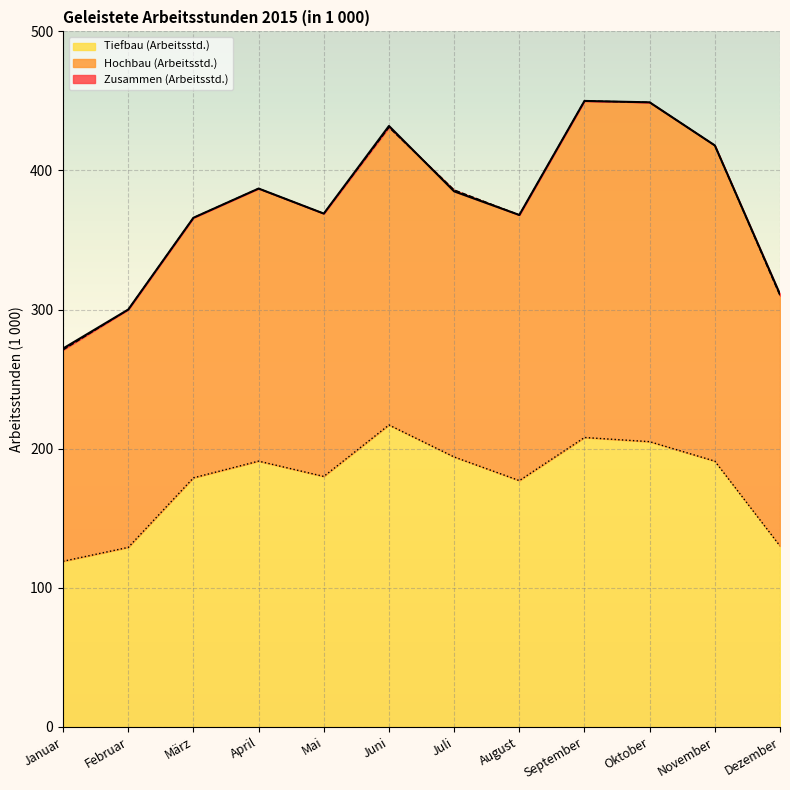

True or false: Zusammen (Arbeitsstd.) has more than 2 interior local peaks.

True